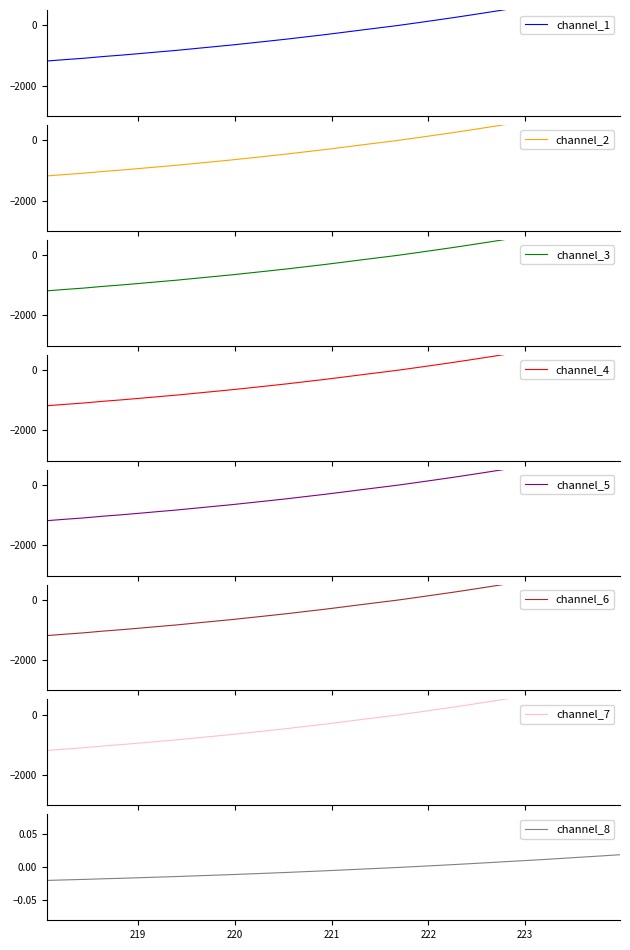

True or false: there are more than 2 points higher than both neighbors.

False